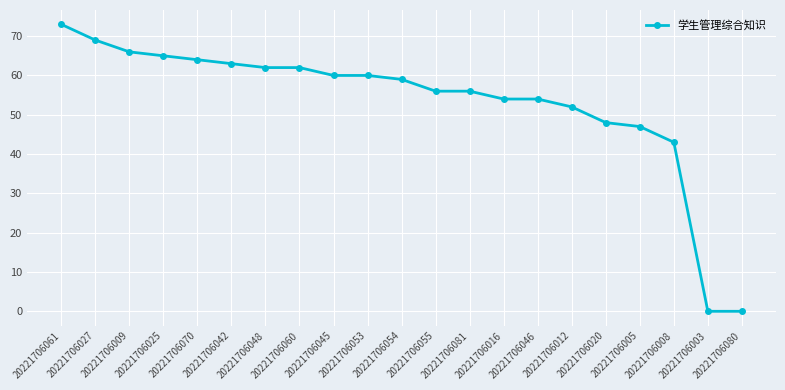

Reading left to right, list all the values displayed in this chart.

73	69	66	65	64	63	62	62	60	60	59	56	56	54	54	52	48	47	43	0	0